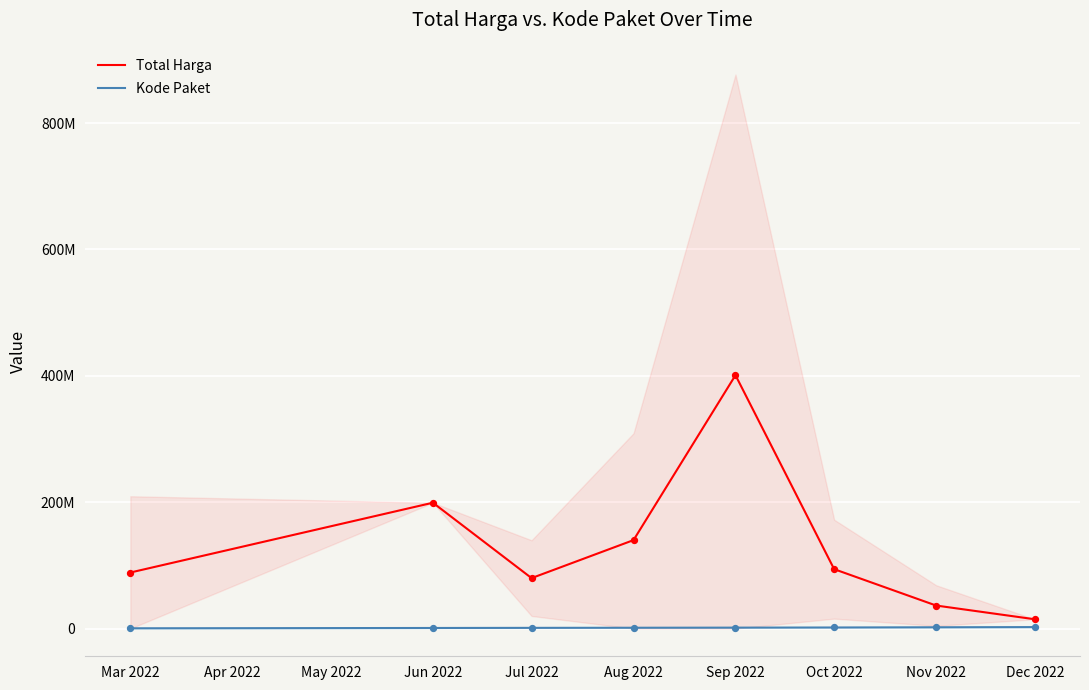

Which series has the largest total across all categories?

Total Harga